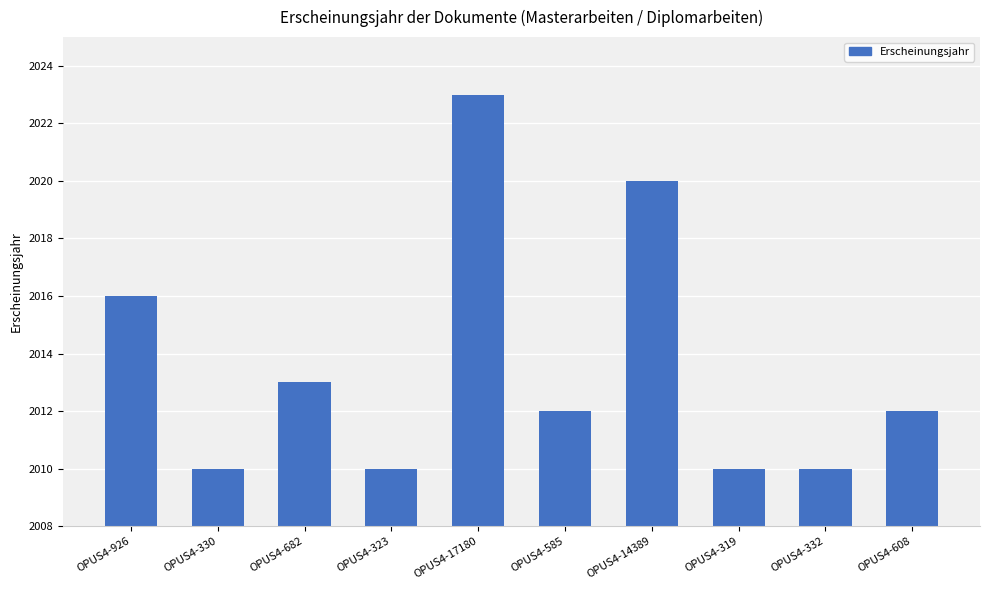

Is it true that the value at OPUS4-585 is 785?

False